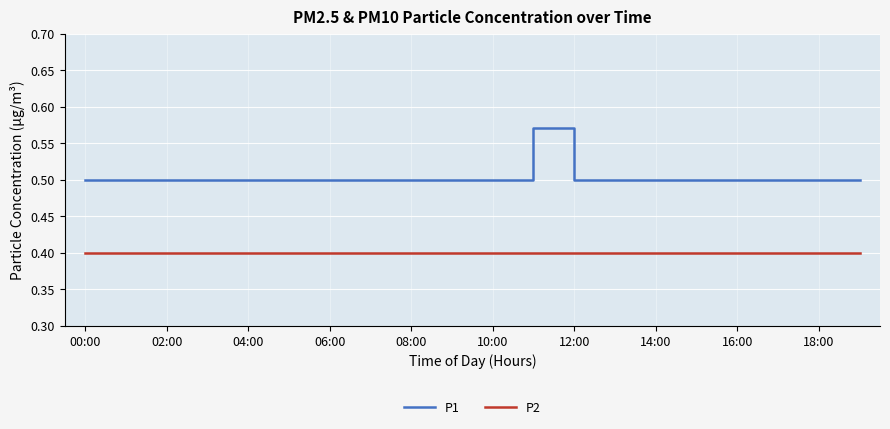

True or false: P2 and P1 intersect in this chart.

False